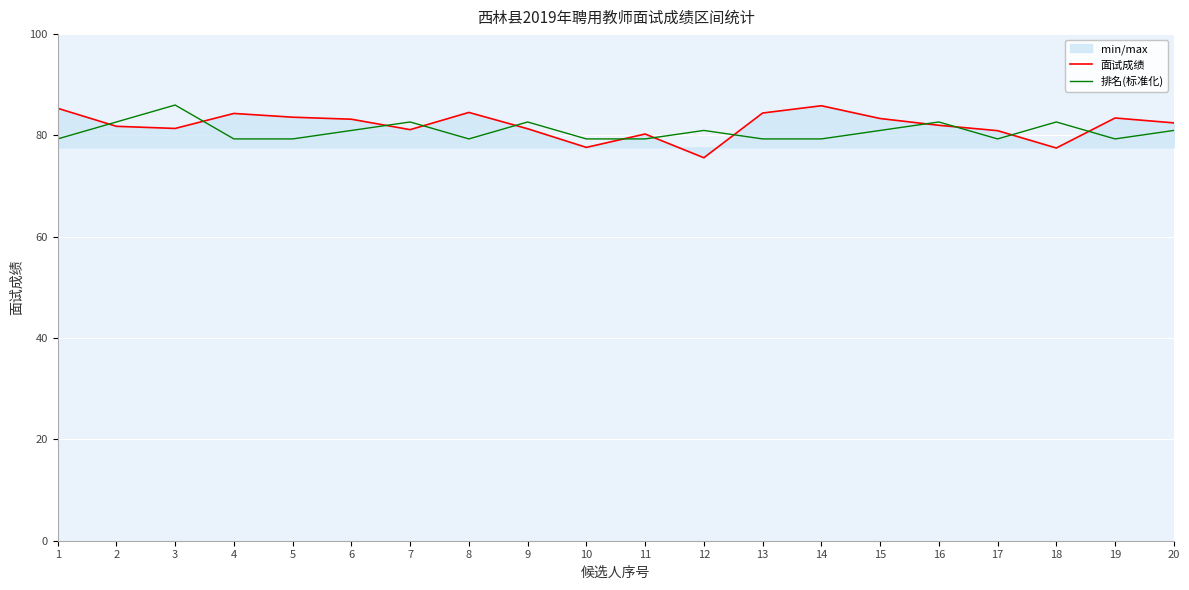

What is the value of the 排名(标准化) point at the 8th from the left?

79.3